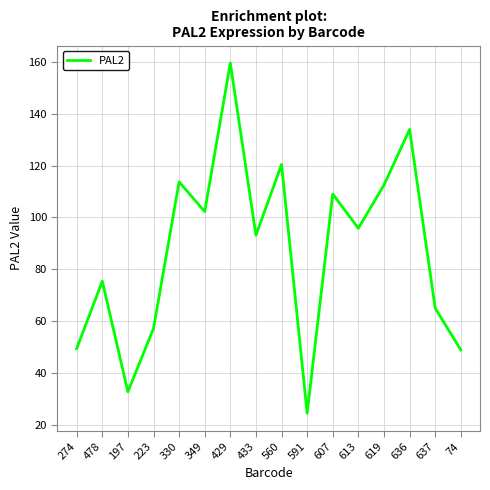

What position from the right is 349?

11